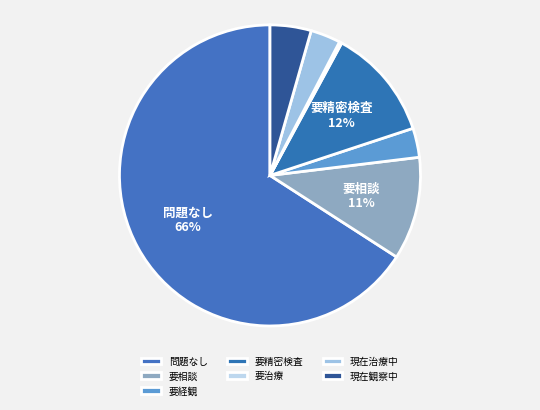

What percentage is the 現在治療中 slice, to the nearest percent?

3%